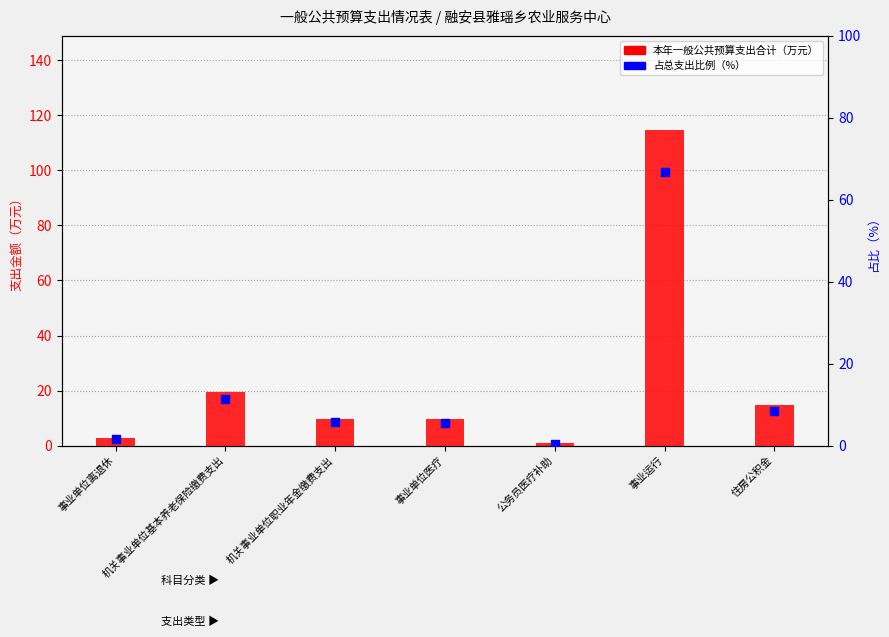

Is the value of 本年一般公共预算支出合计 at 公务员医疗补助 greater than the value of 占总支出比例(%) at 事业单位离退休?

No